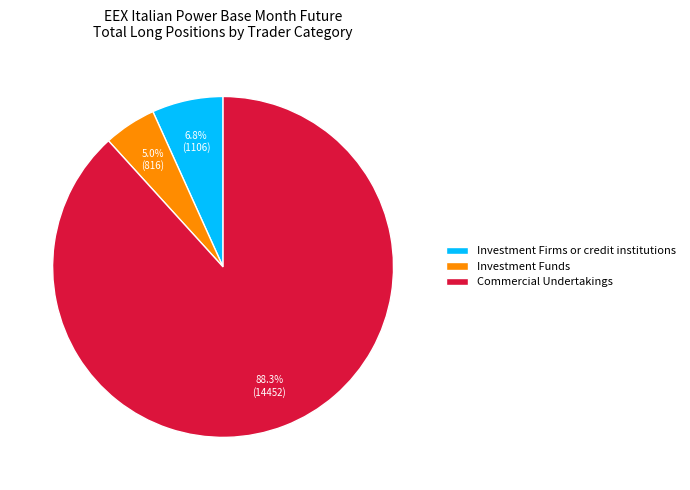

The Commercial Undertakings slice represents 88% of the pie. True or false?

True